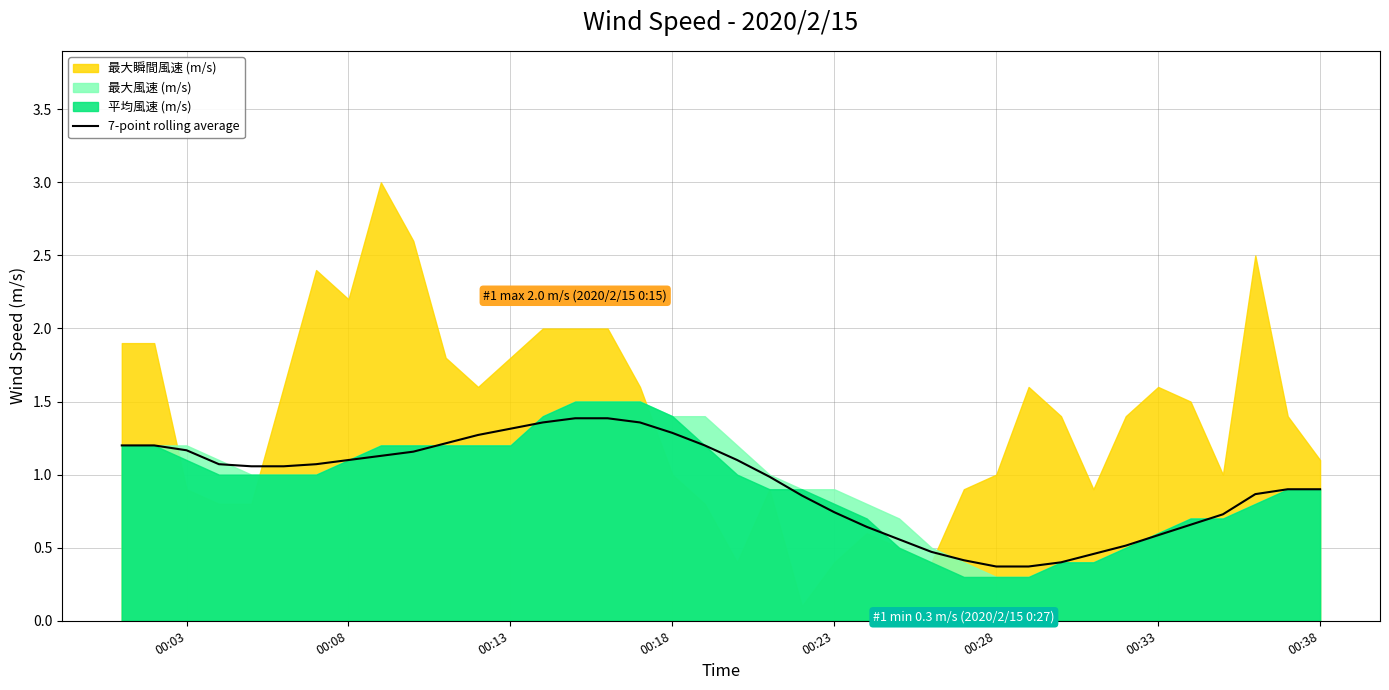

Count the number of values greater than 1.

20